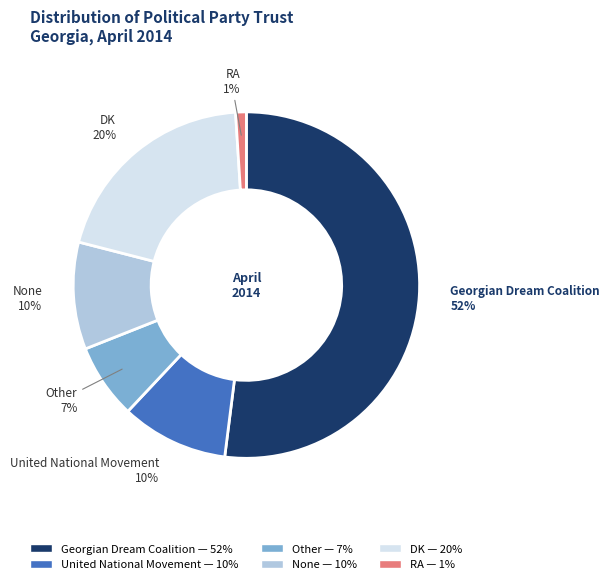

Which slice is the largest?

Georgian Dream Coalition